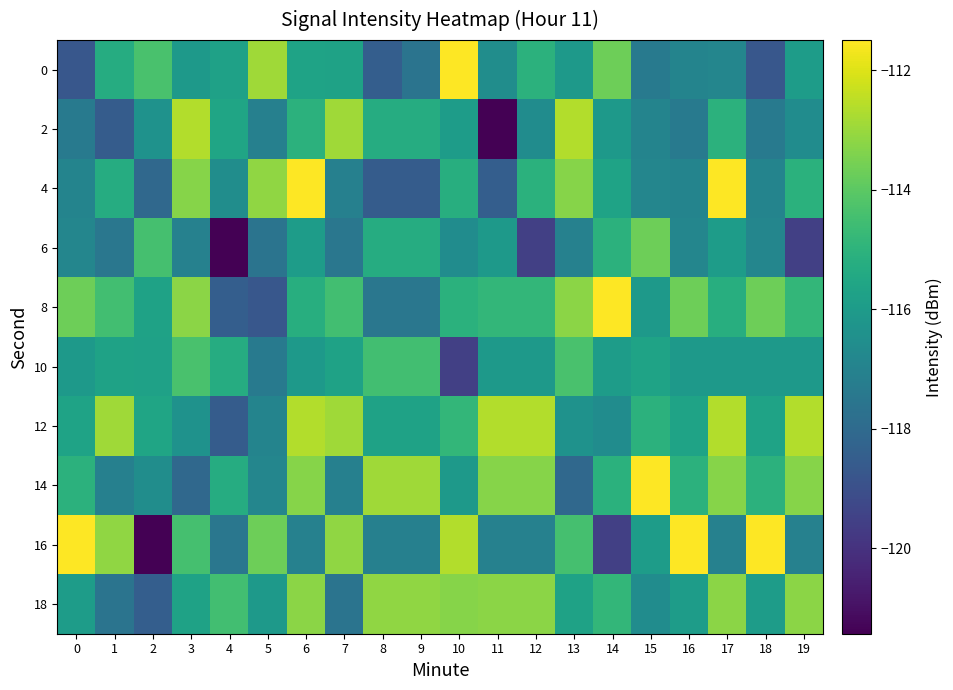

At which category does the chart reach its minimum across all series?

11